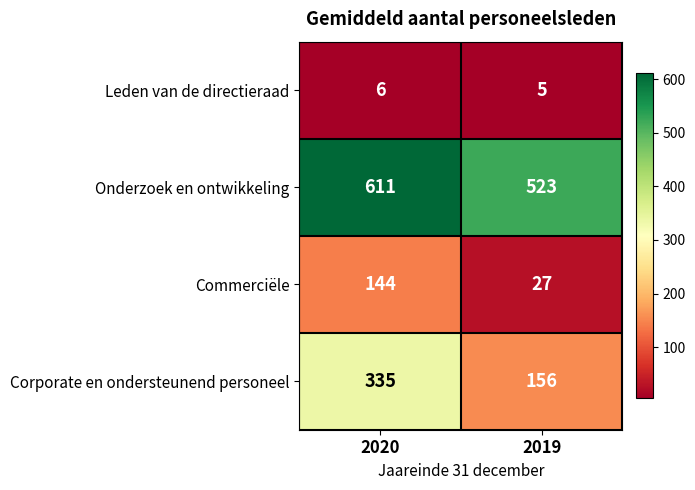

Which series has the largest total across all categories?

Onderzoek en ontwikkeling